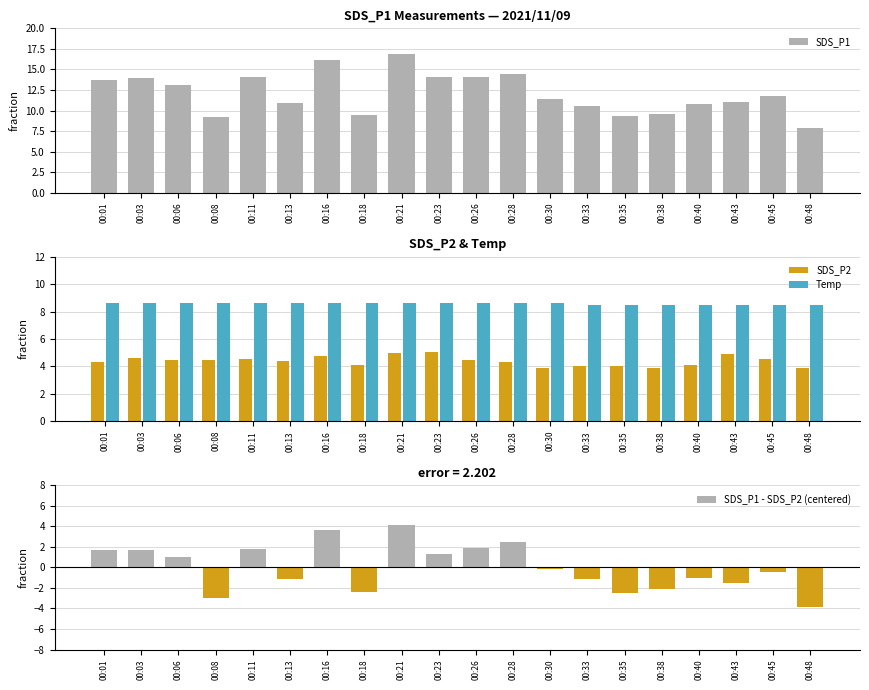

How many groups of bars are there?

20